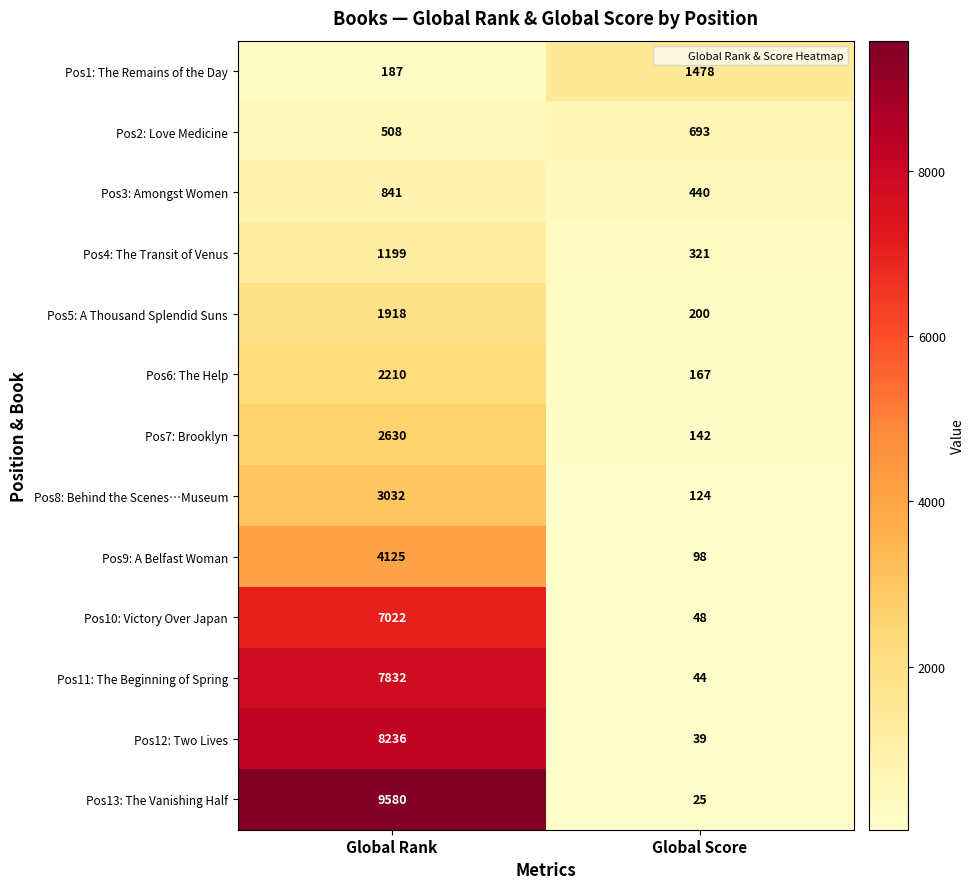

List the series in order of their peak value, lowest first.

Pos2: Love Medicine, Pos3: Amongst Women, Pos4: The Transit of Venus, Pos1: The Remains of the Day, Pos5: A Thousand Splendid Suns, Pos6: The Help, Pos7: Brooklyn, Pos8: Behind the Scenes…Museum, Pos9: A Belfast Woman, Pos10: Victory Over Japan, Pos11: The Beginning of Spring, Pos12: Two Lives, Pos13: The Vanishing Half